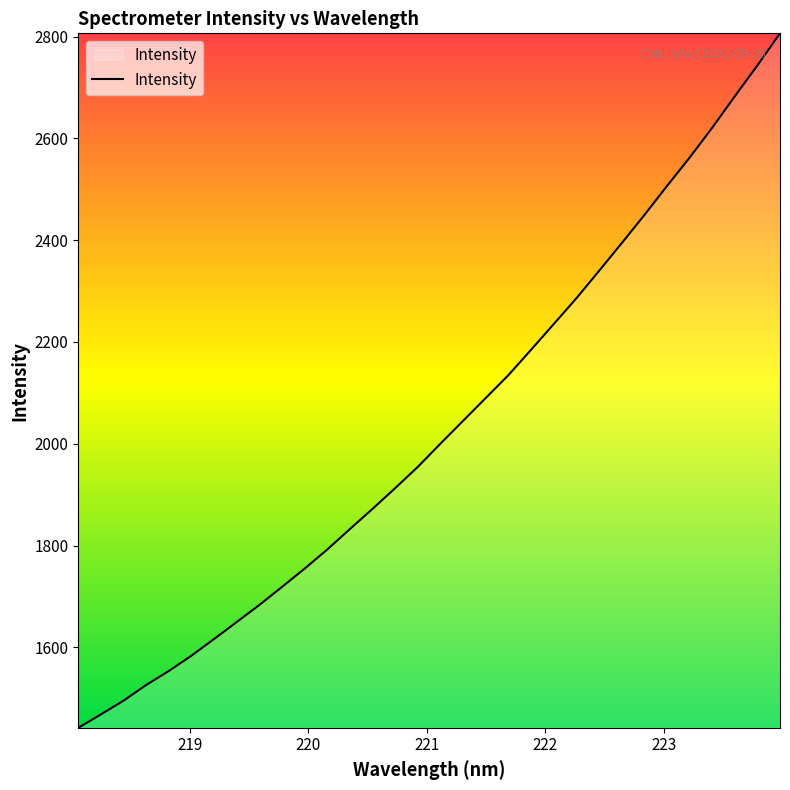

Reading left to right, list all the values displayed in this chart.

1442.0	1468.4	1495.5	1526.3	1553.8	1584.0	1616.8	1650.1	1683.7	1719.1	1755.1	1792.7	1833.0	1872.6	1913.3	1955.1	2000.8	2045.6	2090.4	2135.2	2185.1	2235.4	2286.1	2339.7	2394.1	2449.2	2506.3	2562.0	2620.7	2682.5	2743.2	2806.3